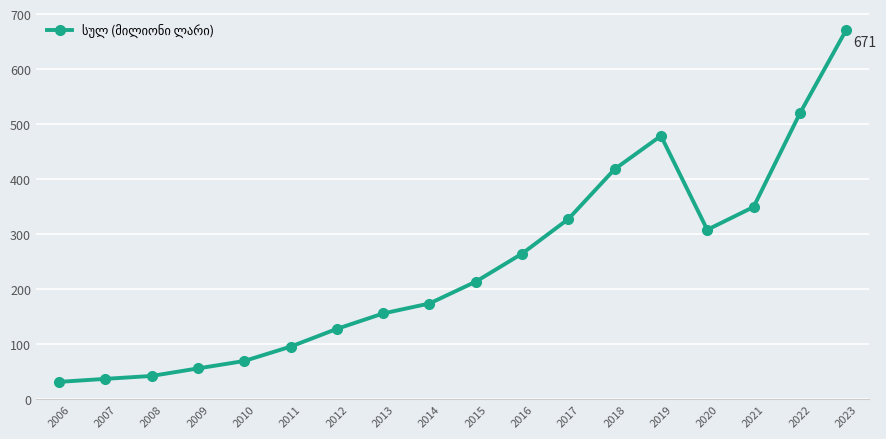

Reading left to right, extract all data points from this chart.

31.0	36.5	41.8	55.5	69.0	95.1	127.4	155.5	173.6	213.3	264.3	327.3	418.0	478.7	307.8	349.2	519.4	671.2